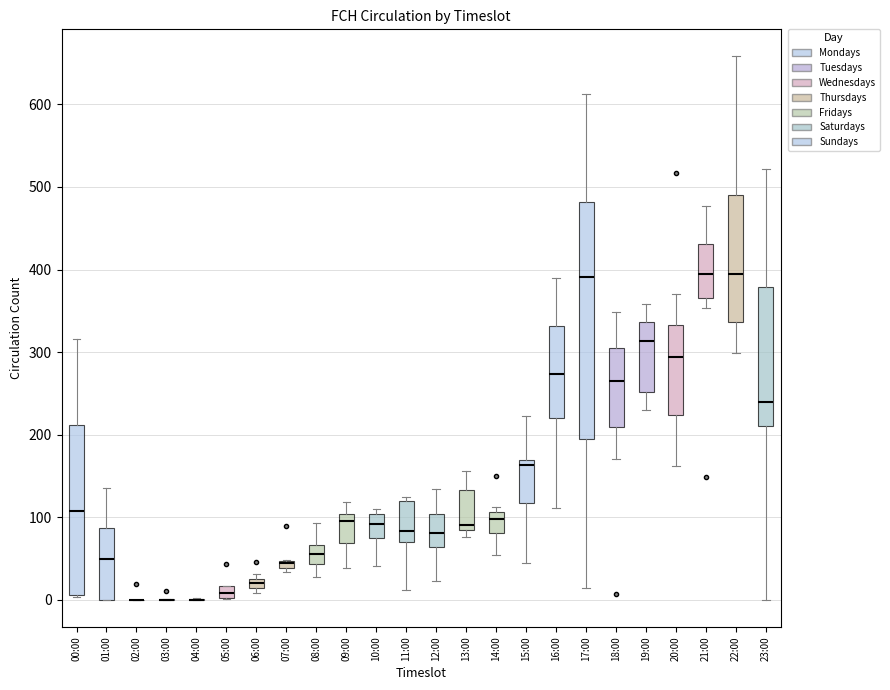

Which box is the tallest, from its lower edge to its upper edge?

17:00